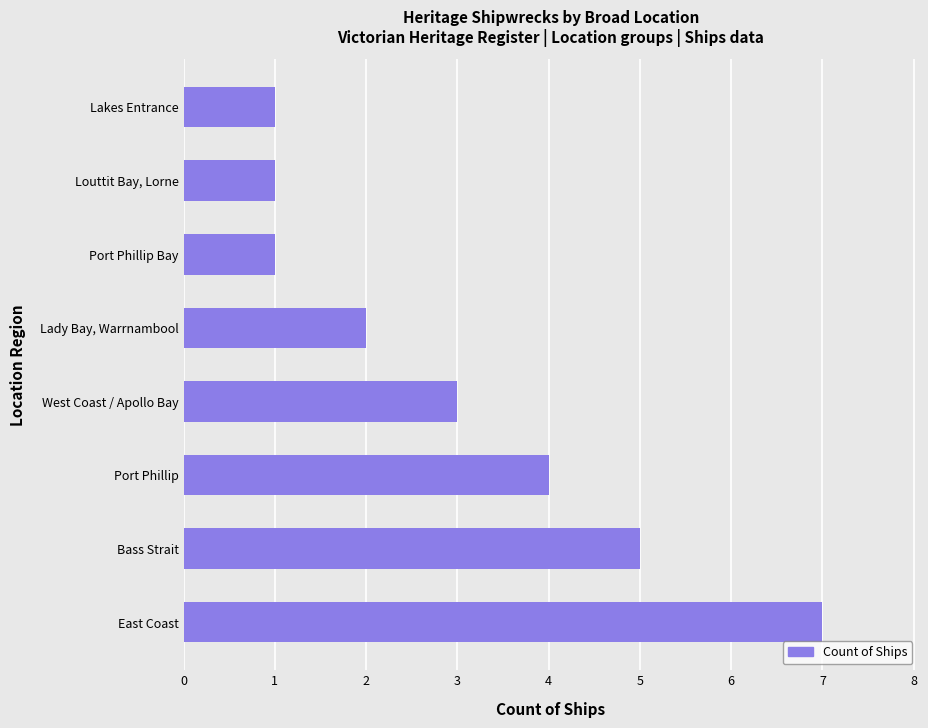

Approximately how many times larger is the value at Louttit Bay, Lorne compared to Lakes Entrance?

1.0